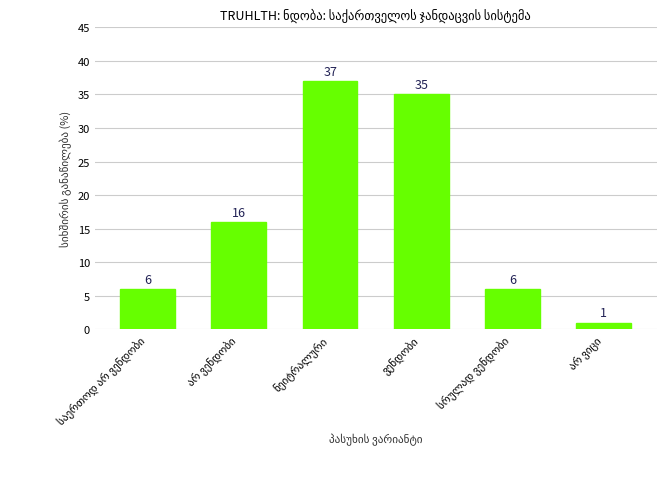

How many distinct data groups are displayed?

1